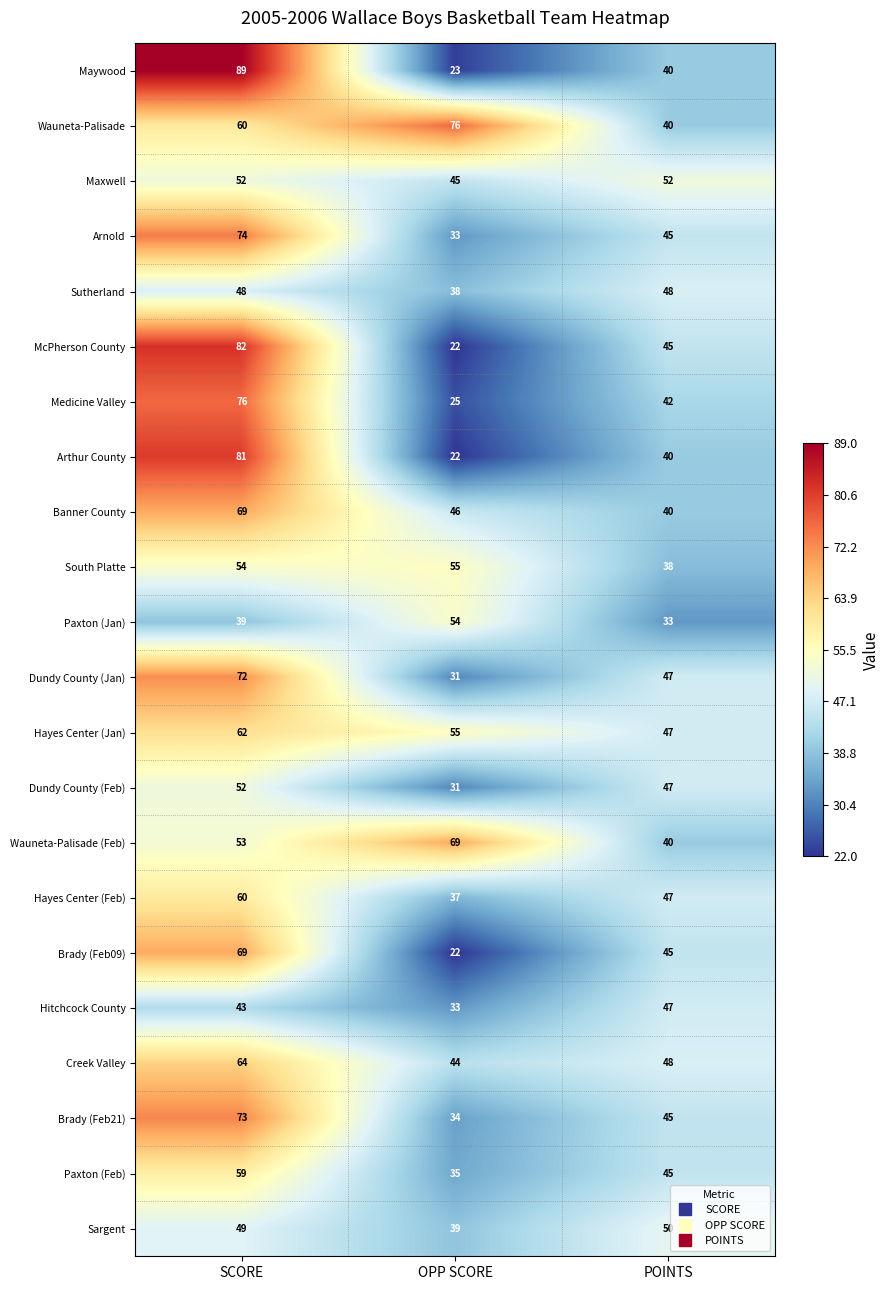

What is the total value across all series at OPP SCORE?

869